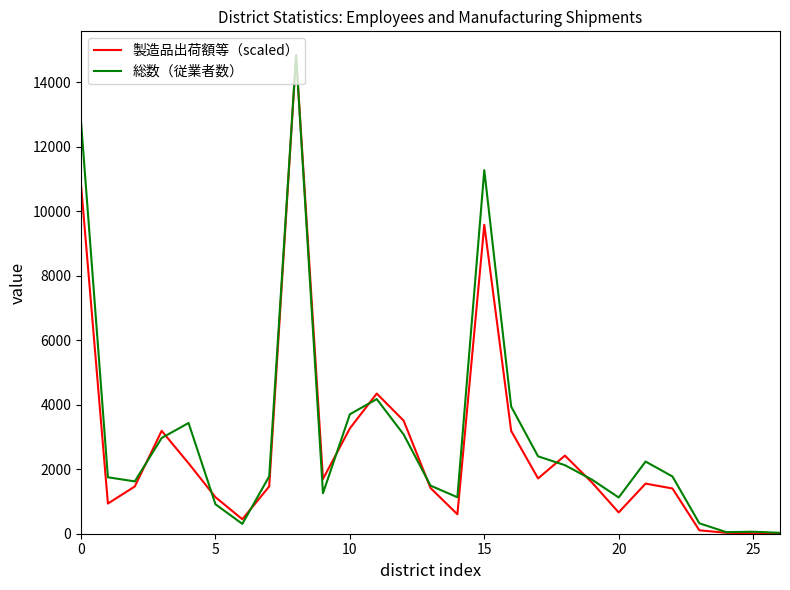

What are all the series names shown in the legend?

製造品出荷額等（scaled）, 総数（従業者数）